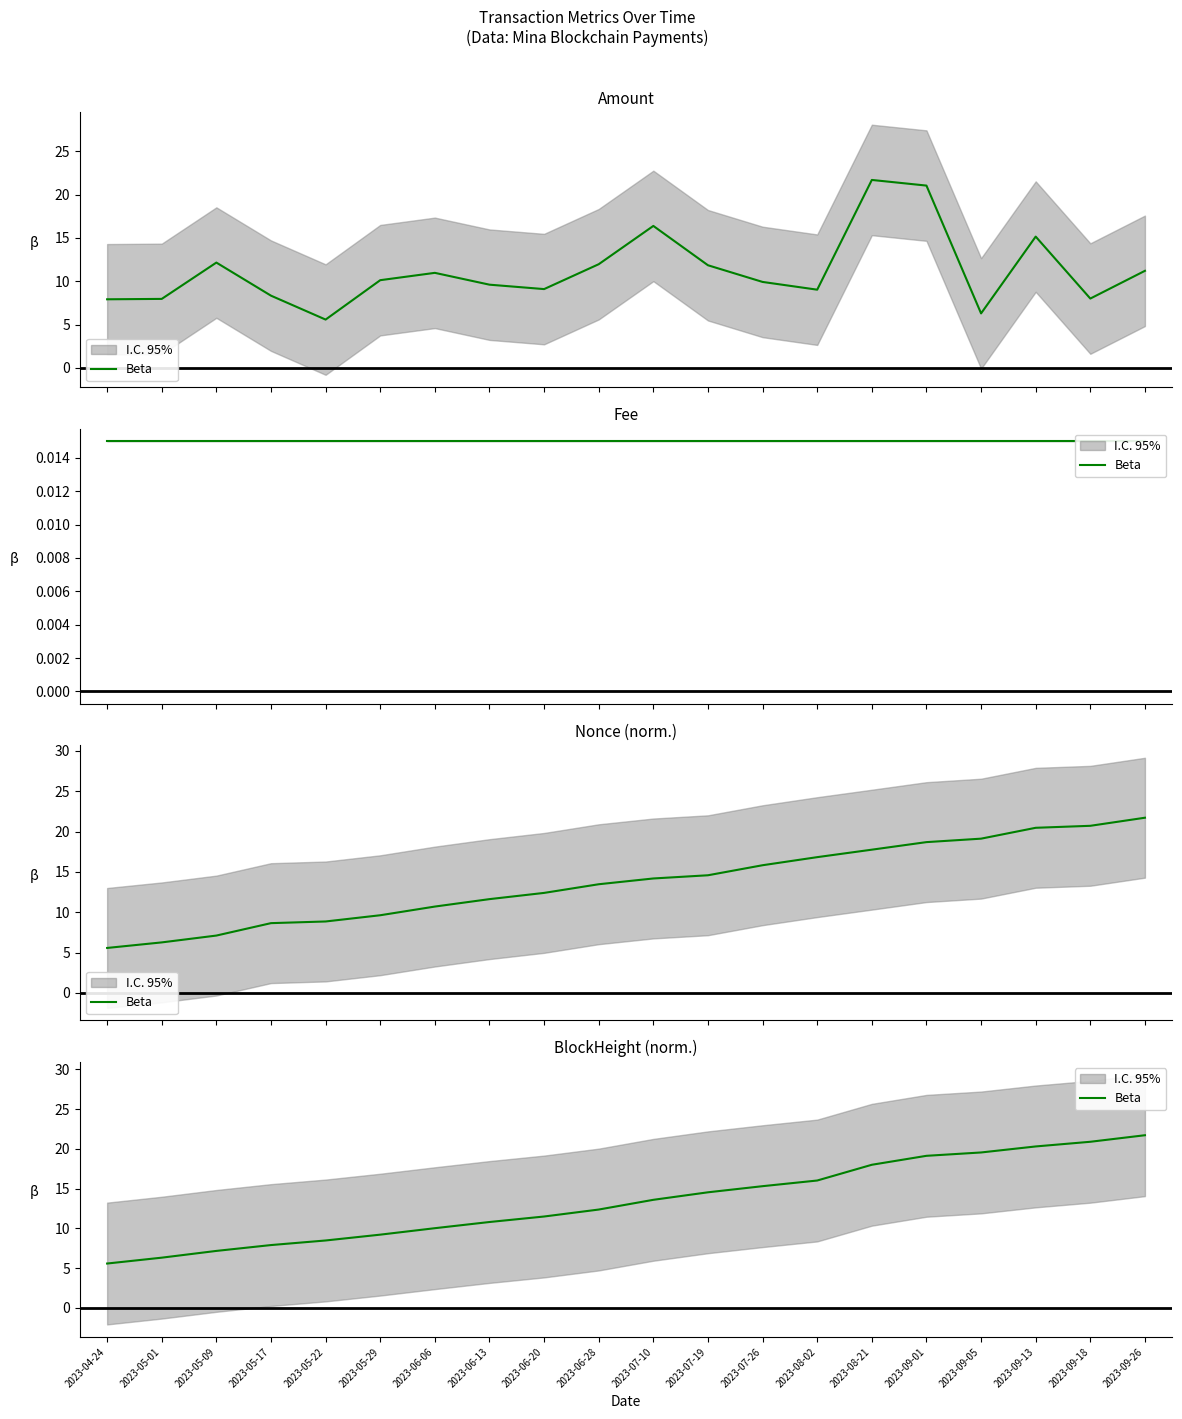

The chart shows a value of 11.2 at 2023-05-17. True or false?

False